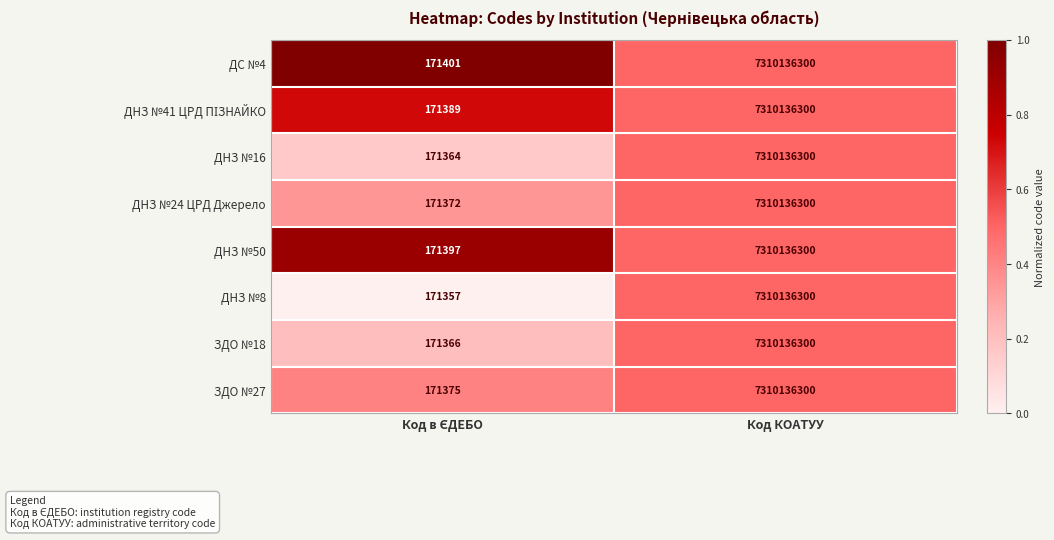

Which series has the largest total across all categories?

ДС №4